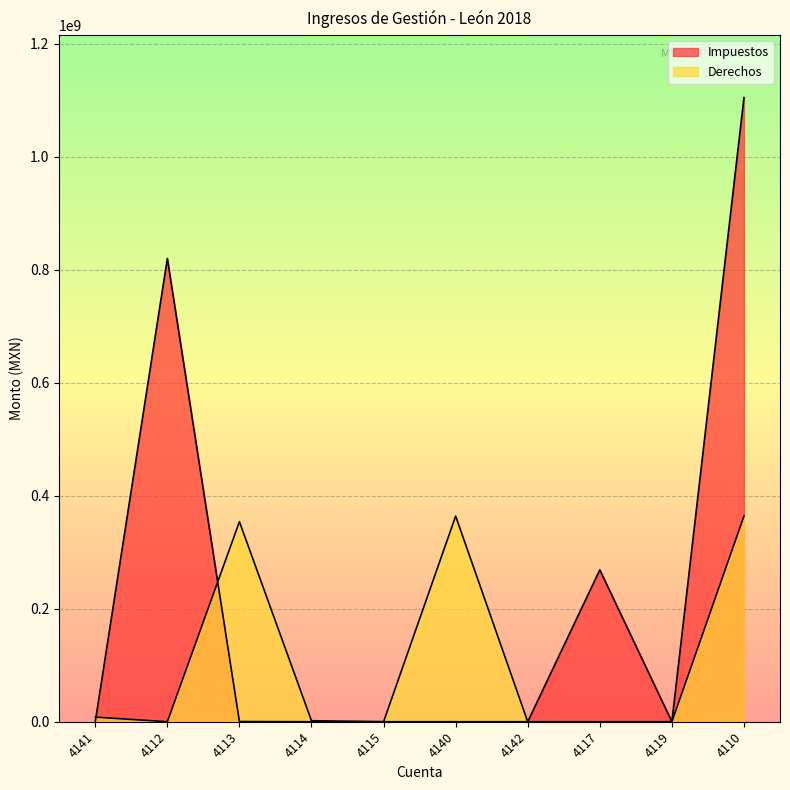

Which category has the highest value across all series?

4110